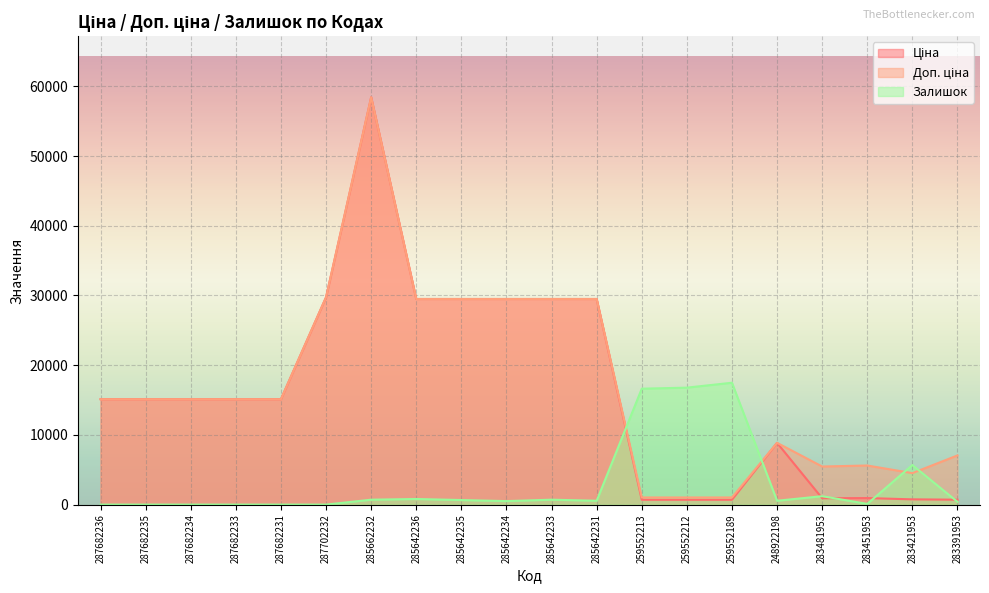

Between 287682235 and 259552213, which series saw the biggest shift?

Залишок